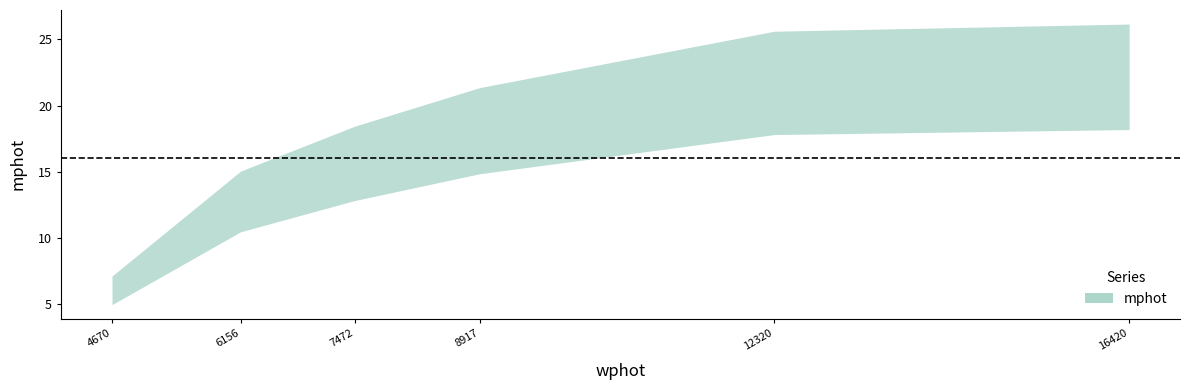

Reading left to right, transcribe all the data shown in this chart.

6.0	12.7	15.6	18.1	21.7	22.2